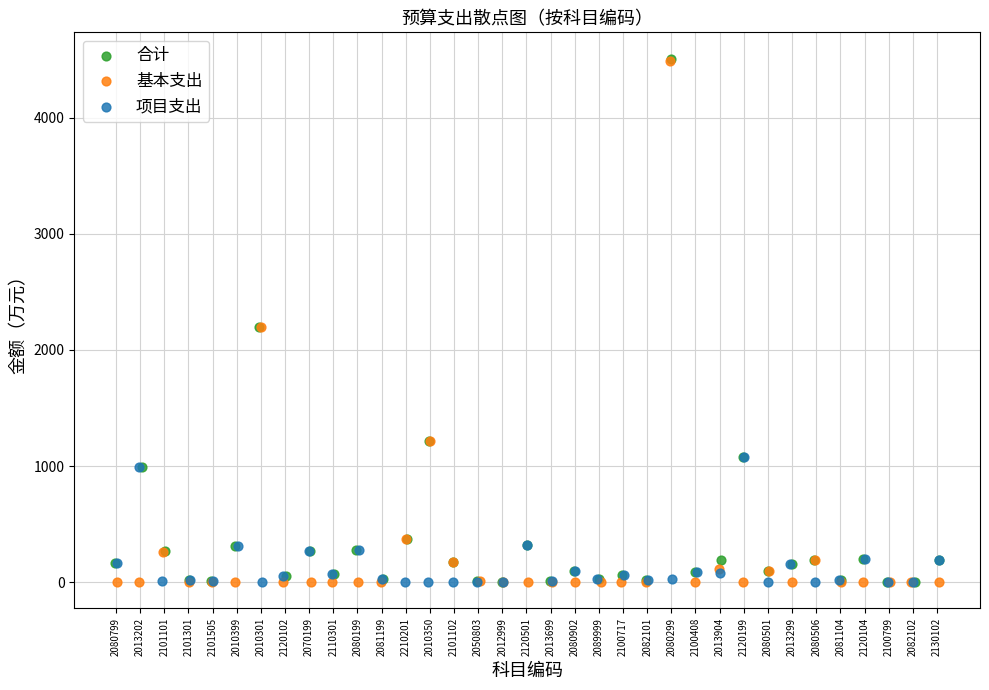

Which series has the largest Y range (max minus min)?

合计